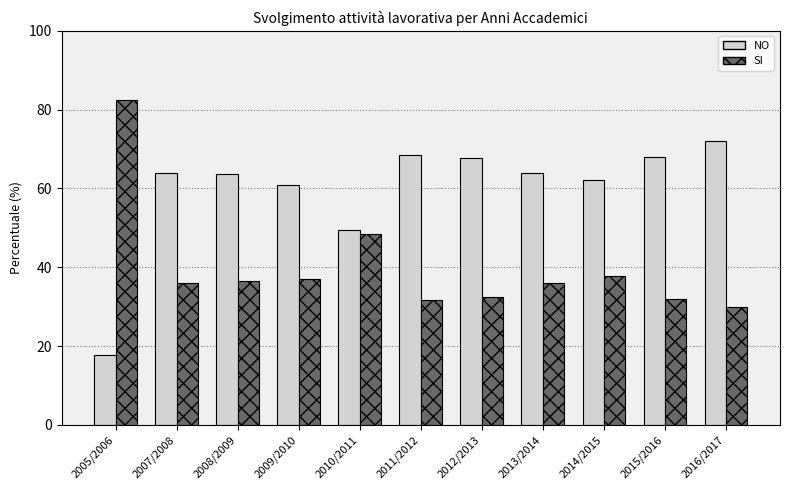

True or false: NO has a value of 30.3 at 2014/2015.

False